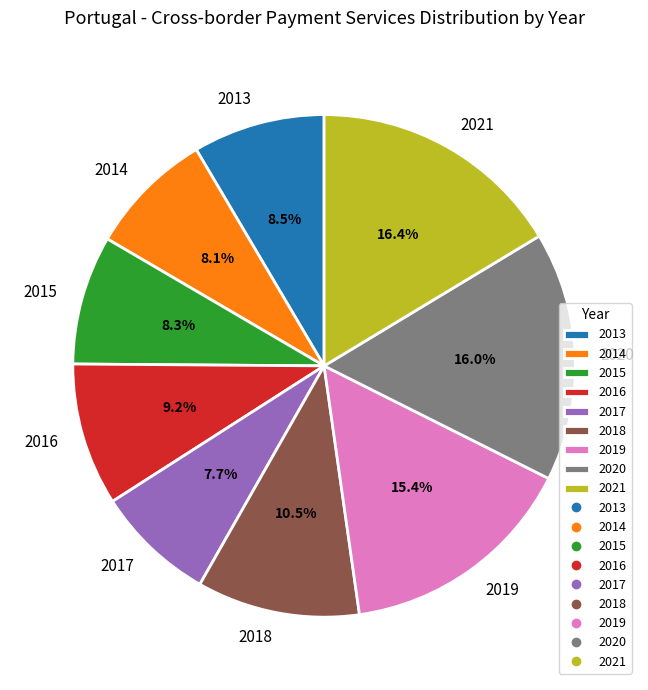

Is there any slice that represents more than half of the pie?

No